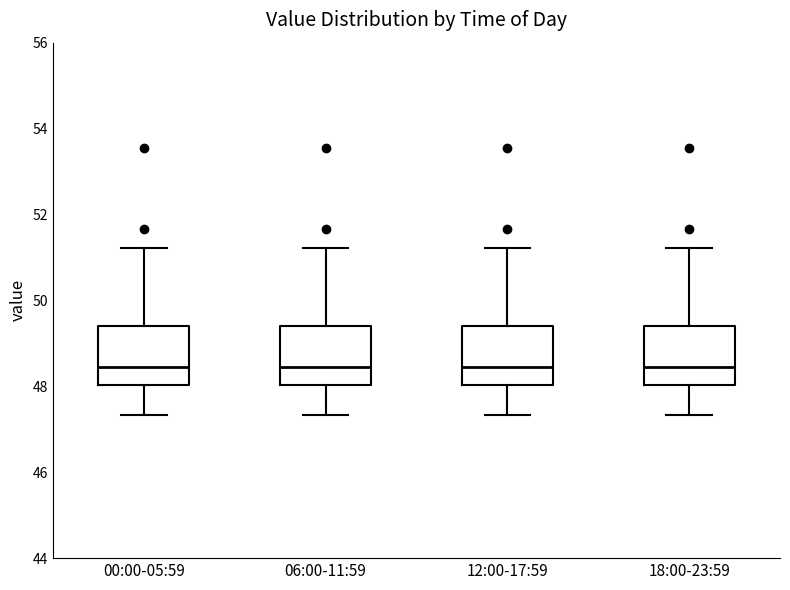

Reading left to right, read every box against the y-axis: the position of its median line, the range the box covers, and the ends of its whiskers. The values are not printed on the chart, so give them approximately, as read against the axis.

00:00-05:59: median 48.4, box 48.0 to 49.4, whiskers 47.4 to 51.2
06:00-11:59: median 48.4, box 48.0 to 49.4, whiskers 47.4 to 51.2
12:00-17:59: median 48.4, box 48.0 to 49.4, whiskers 47.4 to 51.2
18:00-23:59: median 48.4, box 48.0 to 49.4, whiskers 47.4 to 51.2